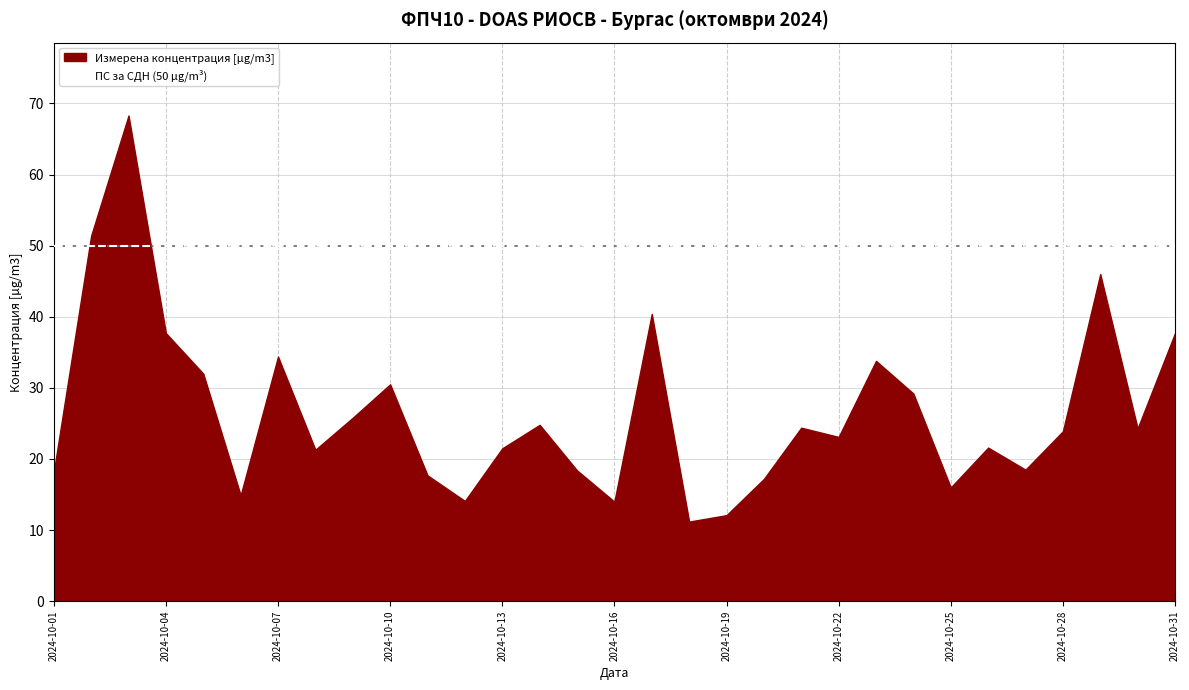

Where is the data nearest to the value 39?

2024-10-04